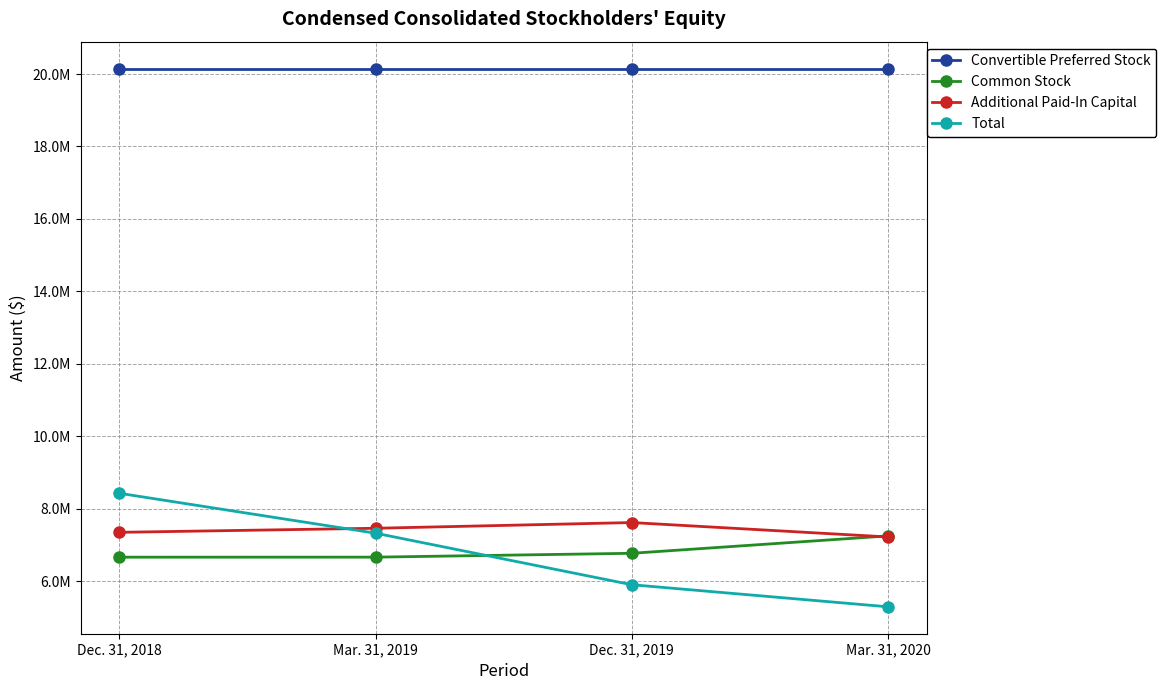

Is the value of Convertible Preferred Stock at Mar. 31, 2019 greater than the value of Total at Mar. 31, 2019?

Yes